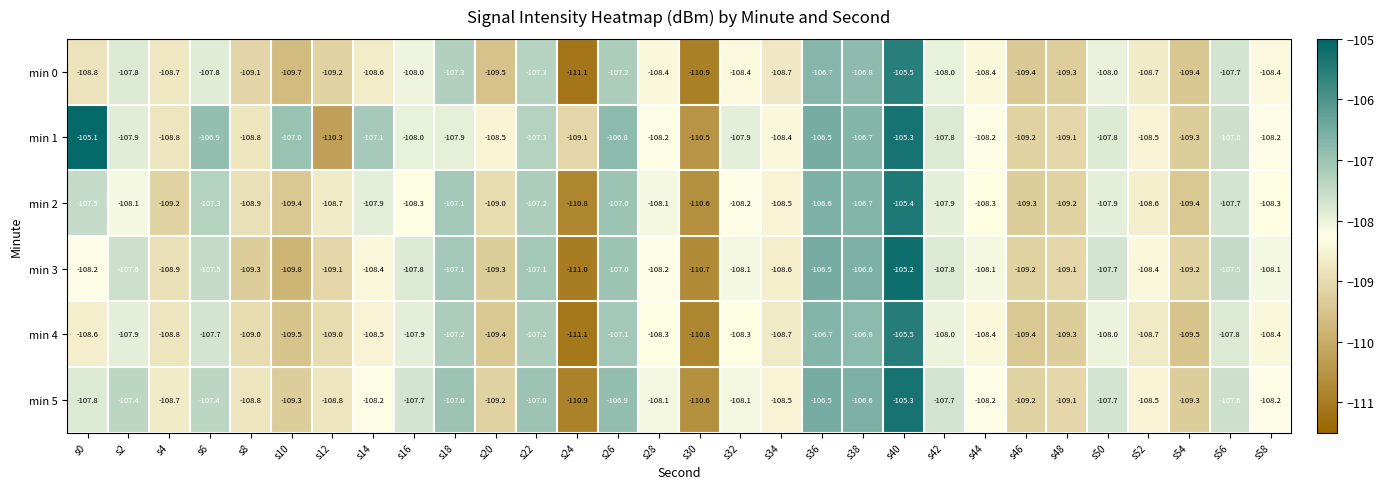

At which label does min 3 first exceed -108?

s2